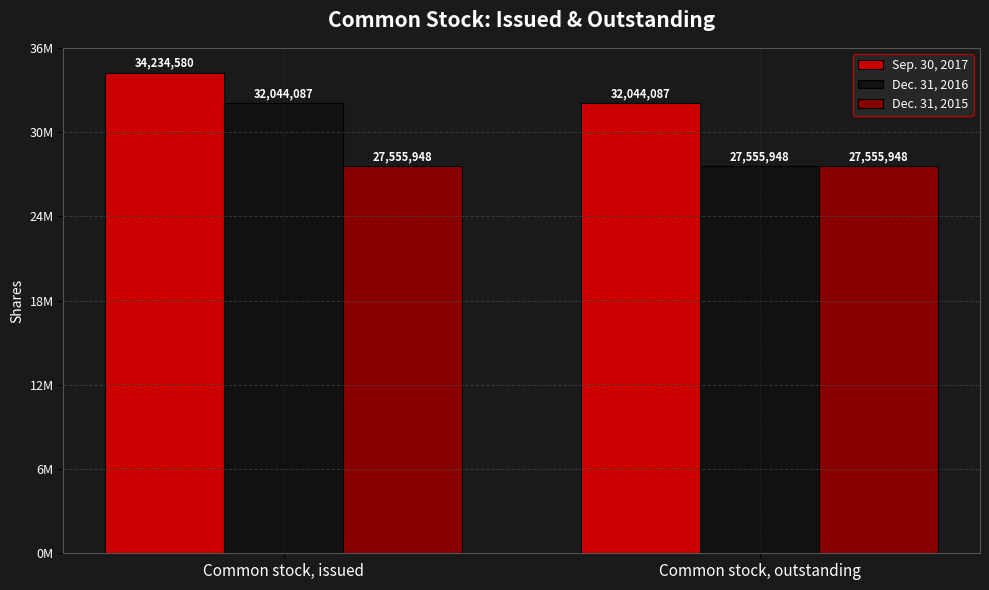

What is the average value of the Sep. 30, 2017 series?

33139334